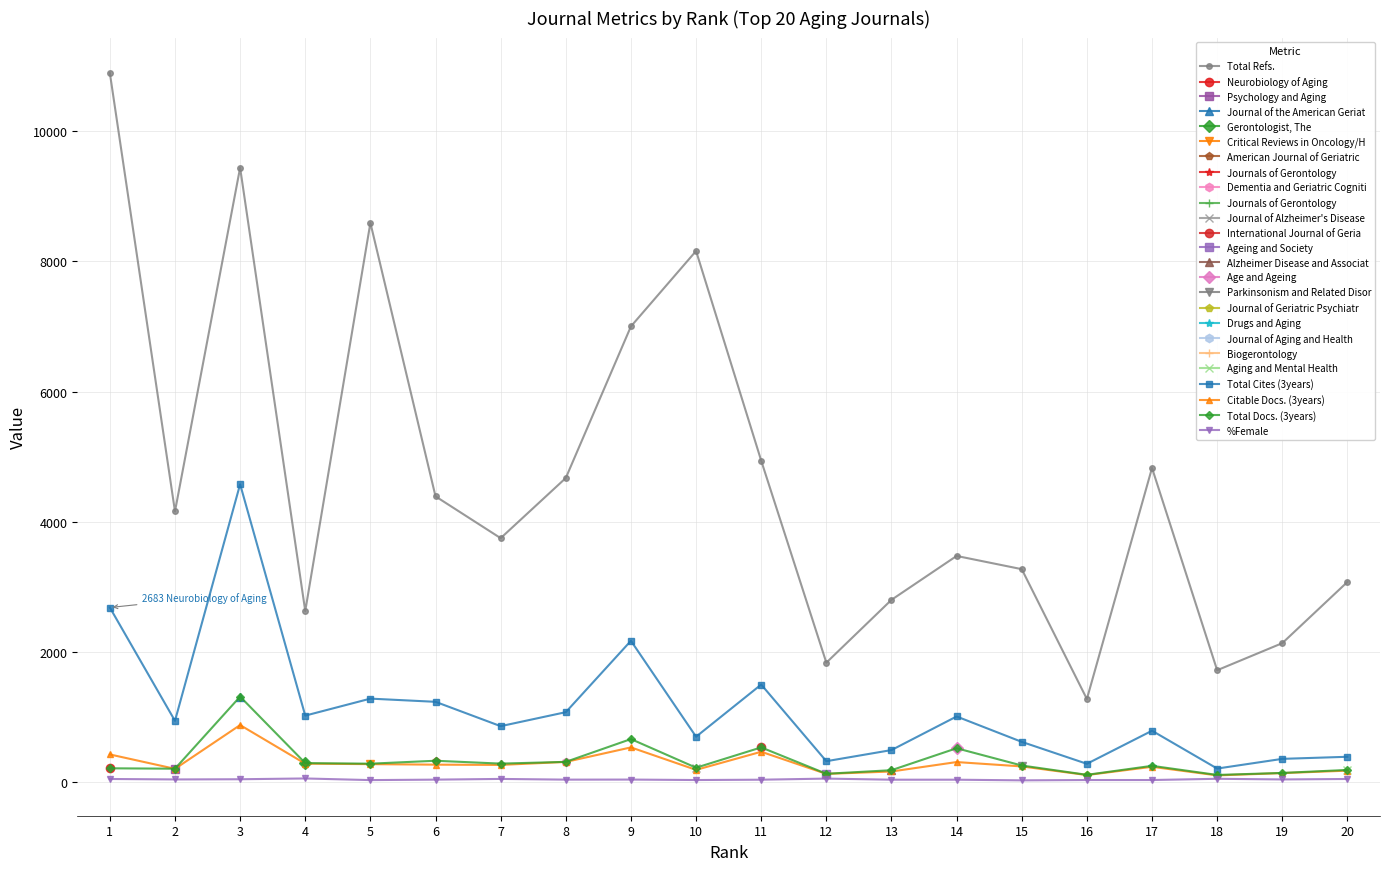

What is the lowest value of the %Female series?

29